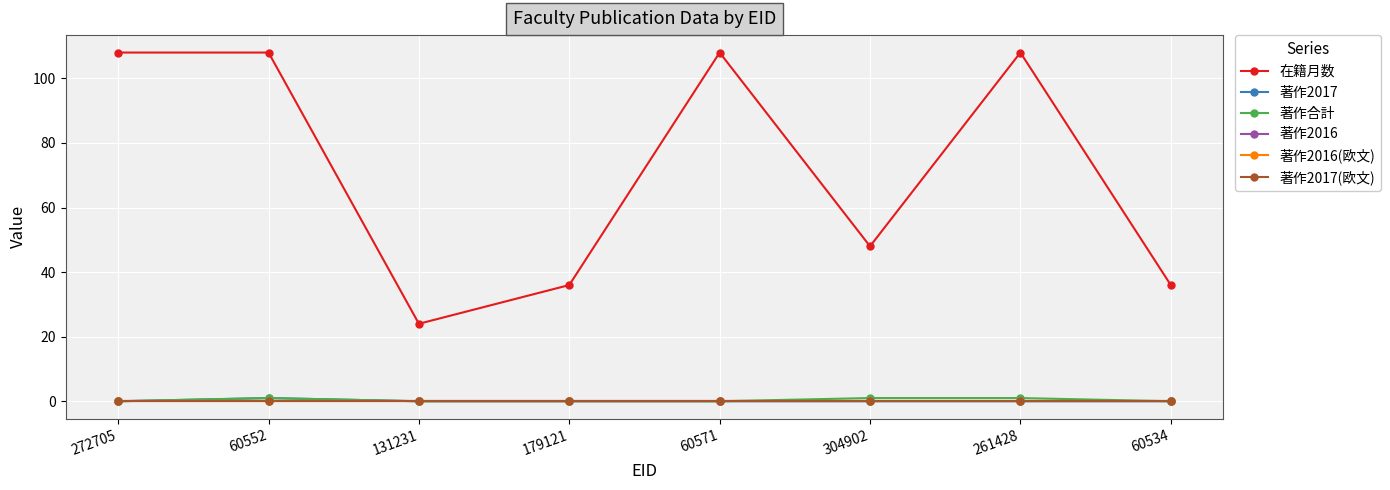

At how many categories does at least one series exceed 23?

8